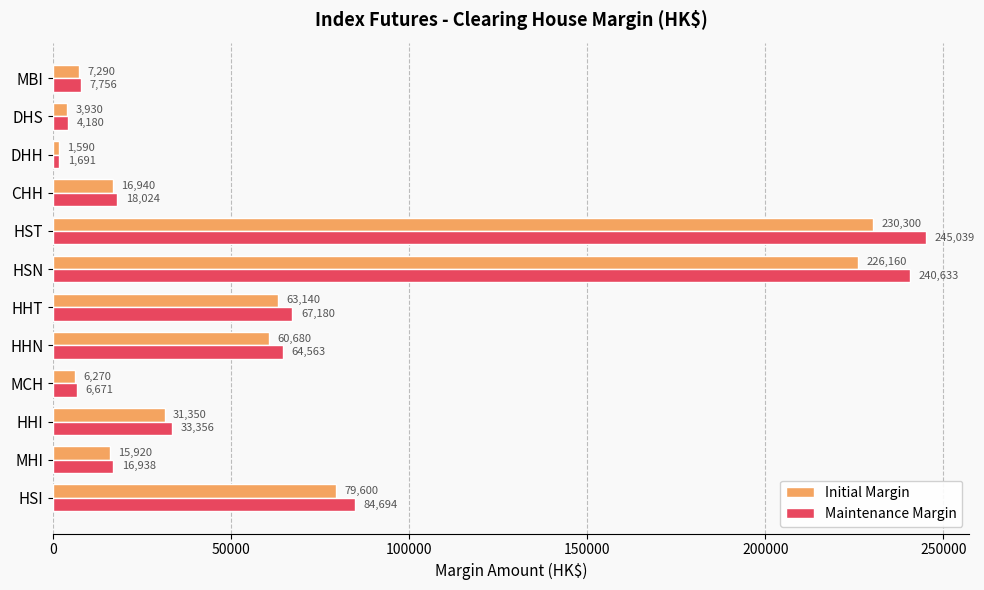

What is the approximate value of Initial Margin at CHH?

16940